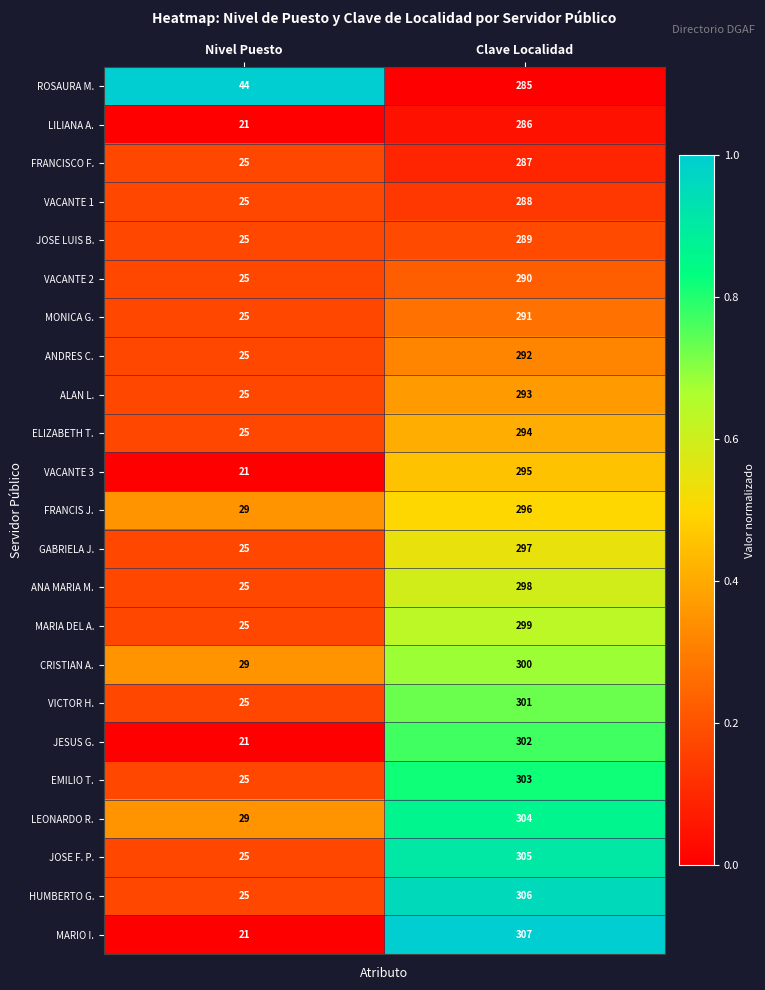

What is the average value of the VACANTE 2 series?

158